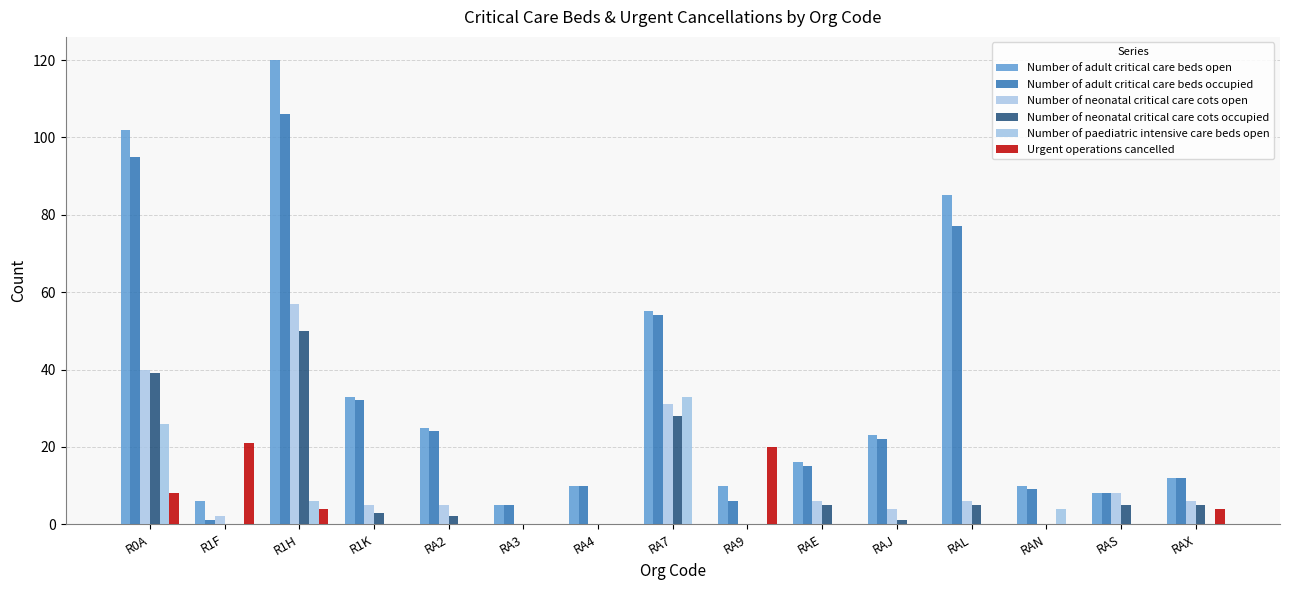

Are the bars horizontal?

No